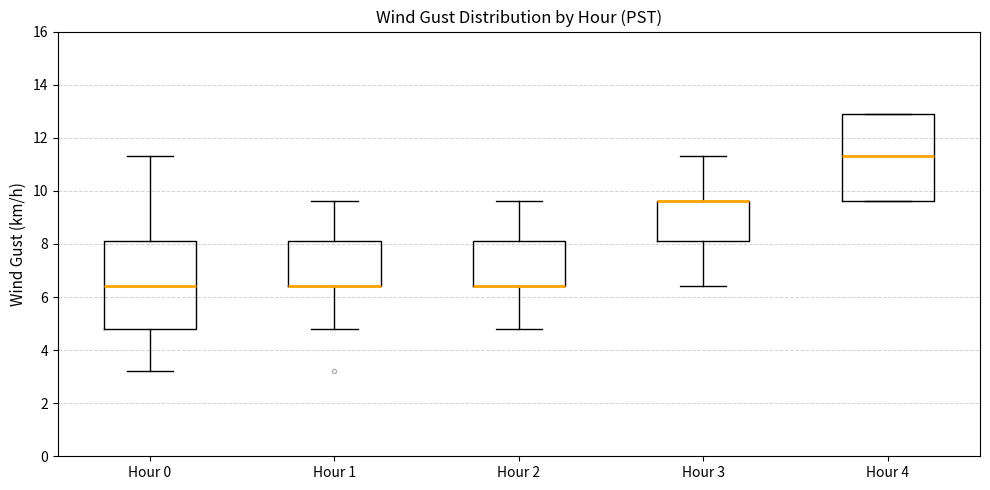

Where is the lower edge of the box for Hour 4 on the y-axis? The values are not printed on the chart, so give them approximately, as read against the axis.

9.6